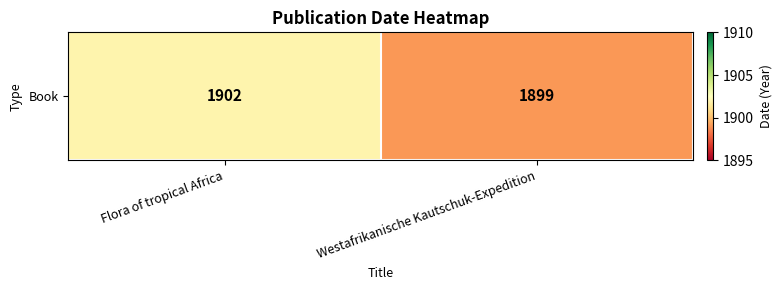

How many data points are less than 1902?

1